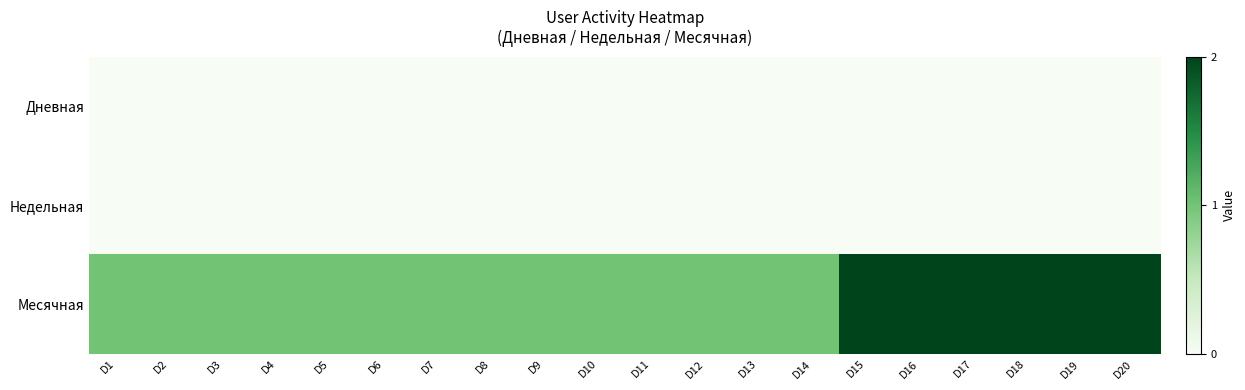

Which category has the lowest value across all series?

D1